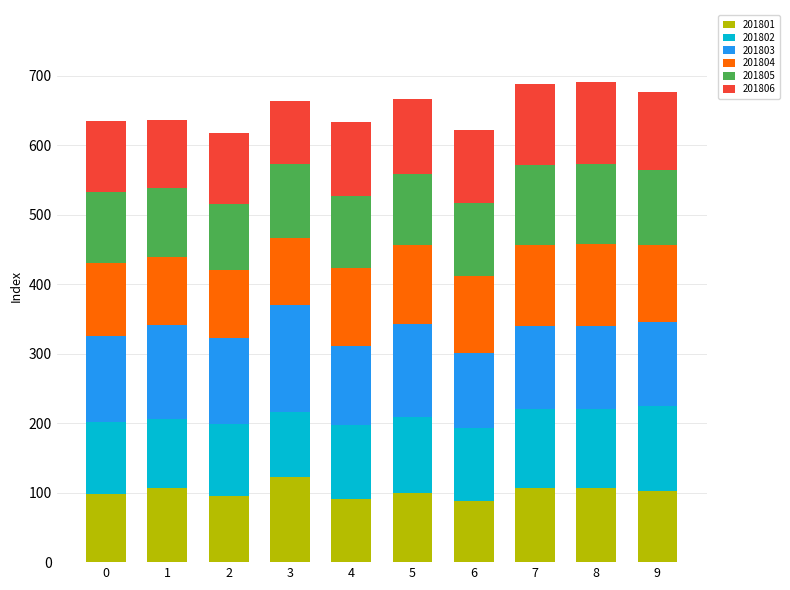

What is the sum of the 201801 values at 4 and 0?

188.8